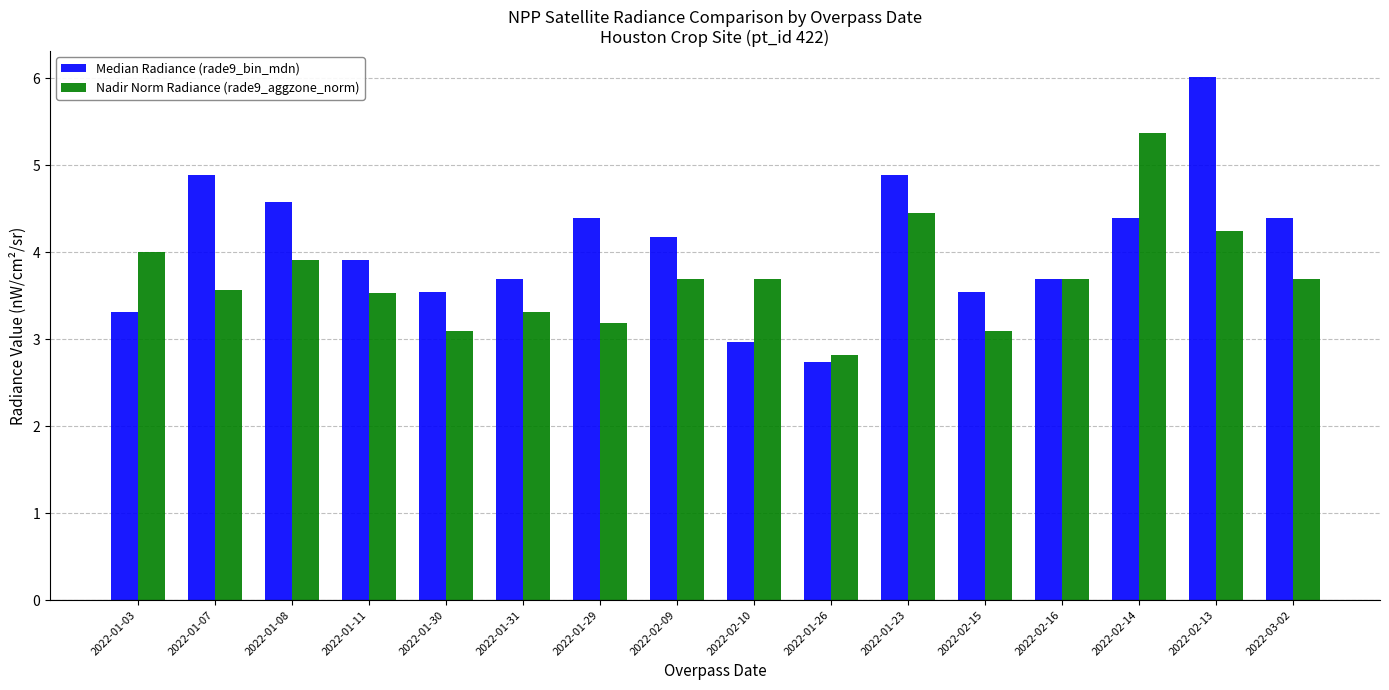

What is the difference between the maximum and minimum values in the Median Radiance (rade9_bin_mdn) series?

3.3